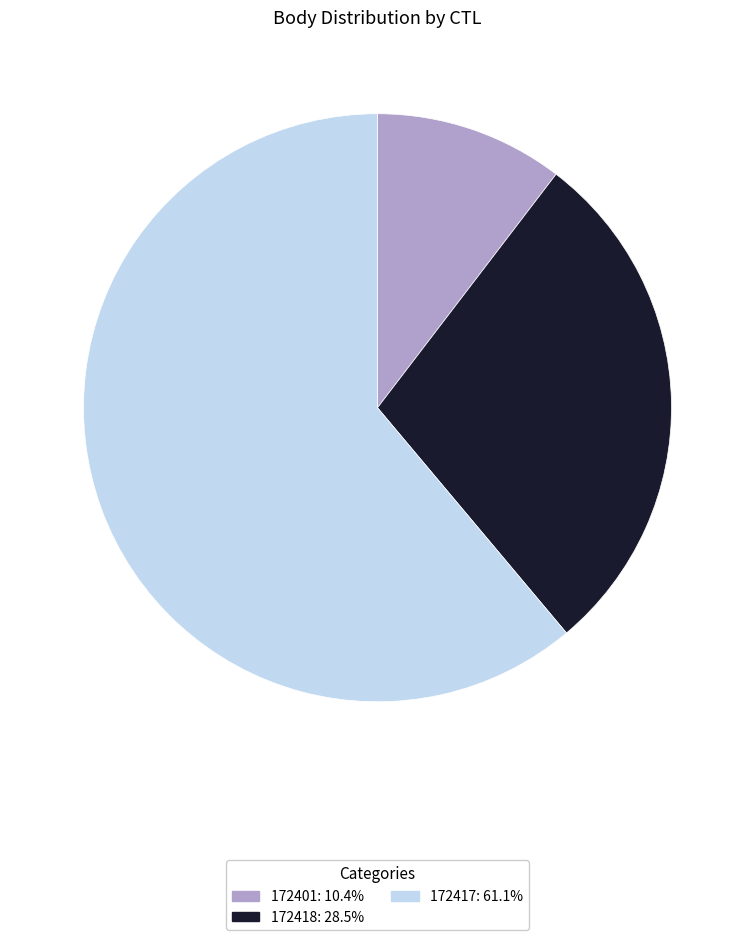

True or false: 172401 accounts for 10% of the total.

True